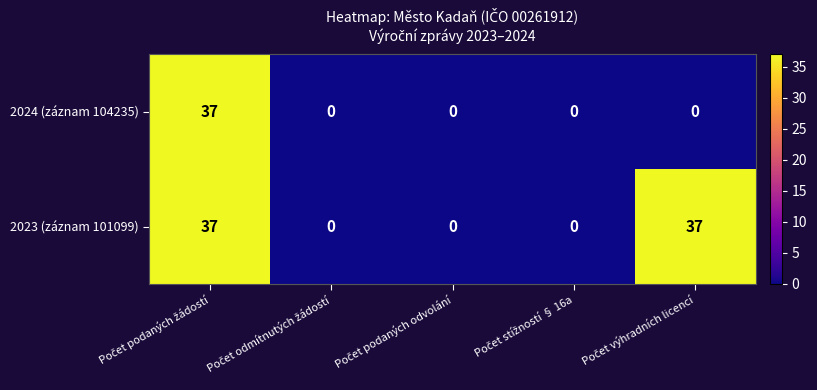

Count the 2023 (záznam 101099) values in the range 0 to 37.

5